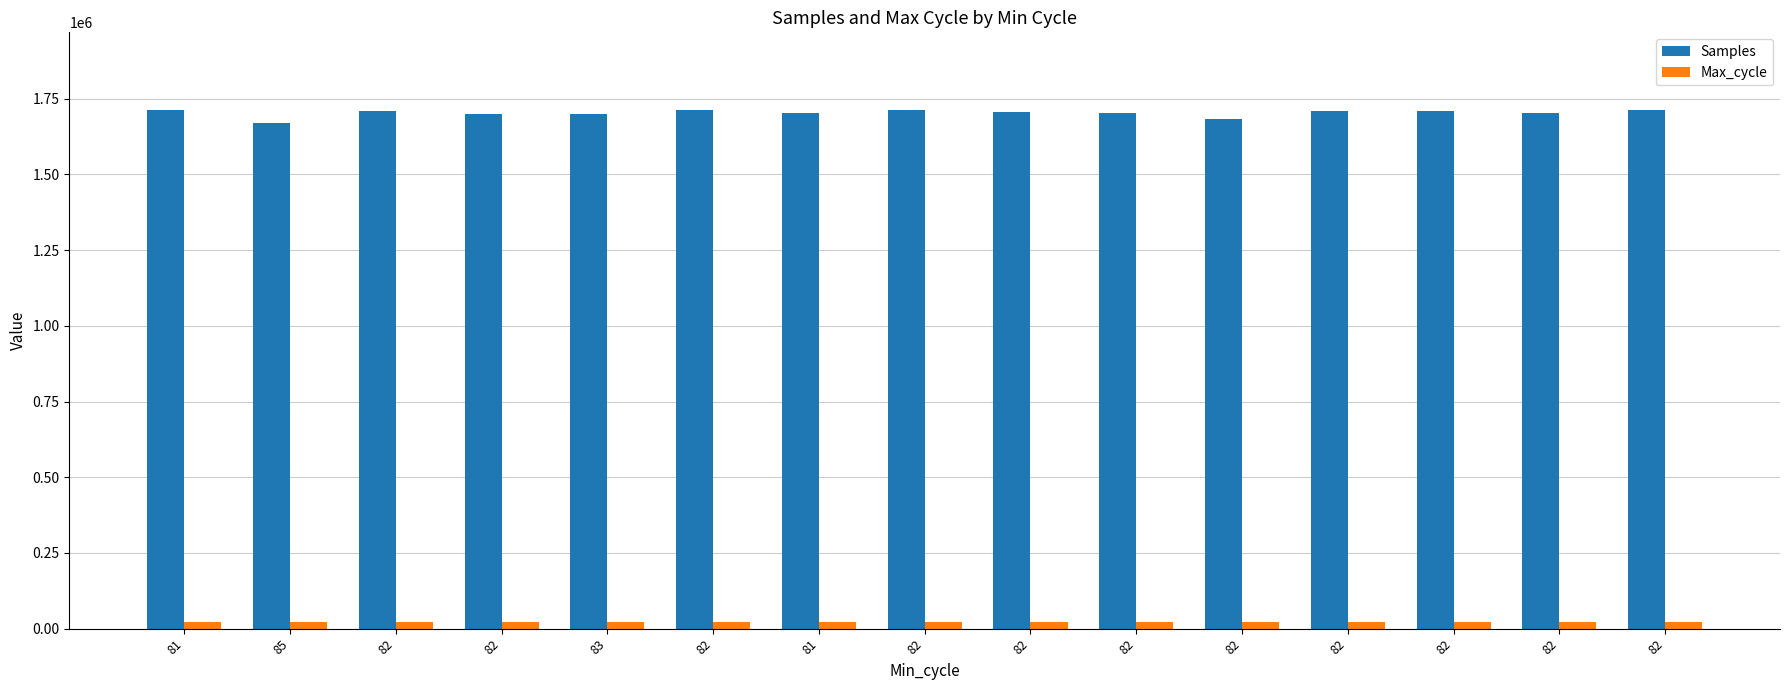

Which label corresponds to the largest value in the chart?

82